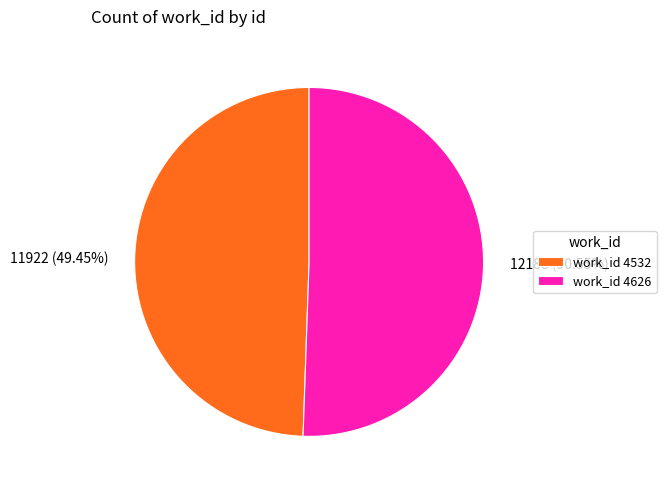

Does any single category account for the majority?

Yes